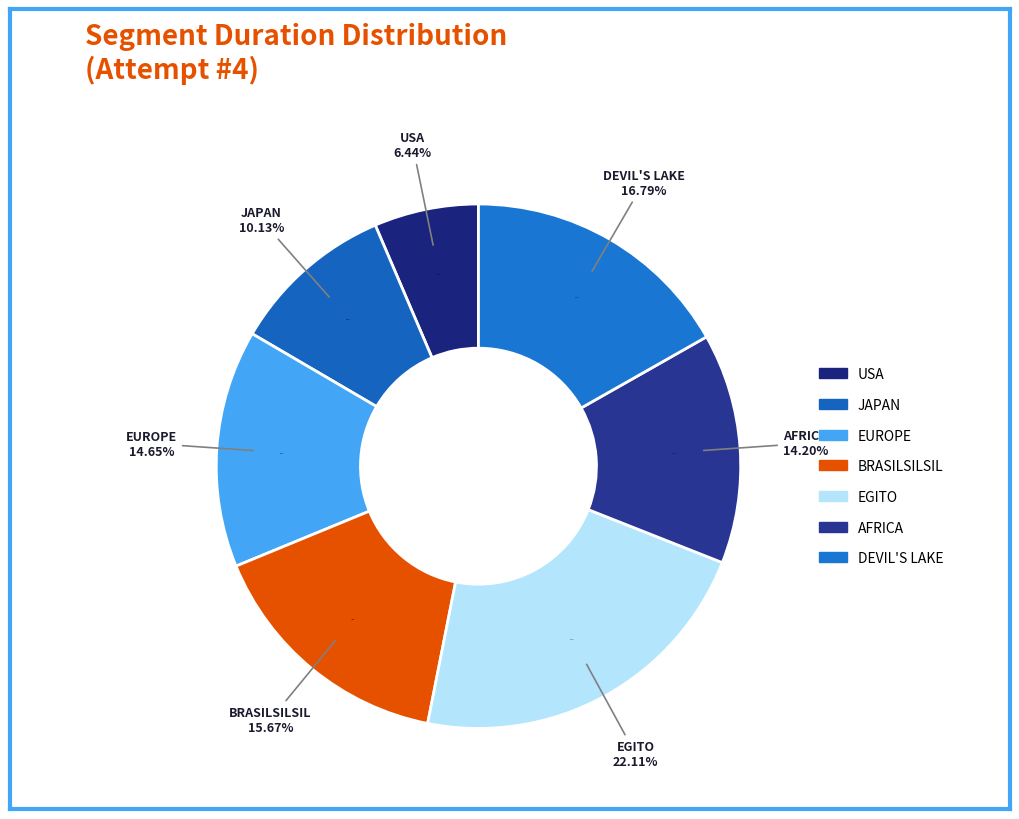

Rank the categories by value from lowest to highest.

USA, JAPAN, AFRICA, EUROPE, BRASILSILSIL, DEVIL'S LAKE, EGITO